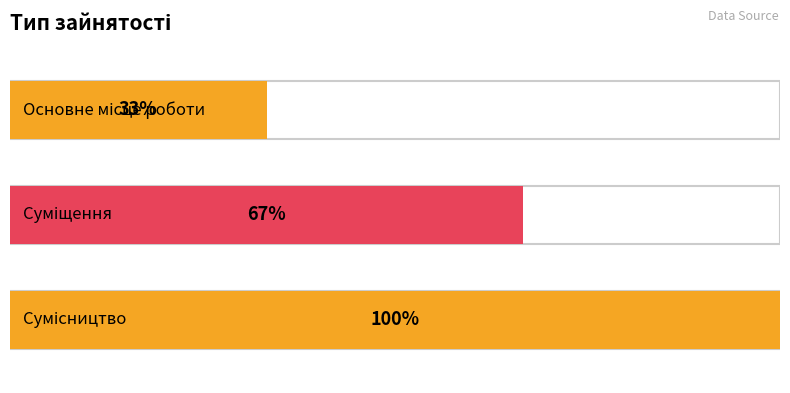

What is the ratio of the value at Сумісництво to the value at Основне місце роботи?

3.0